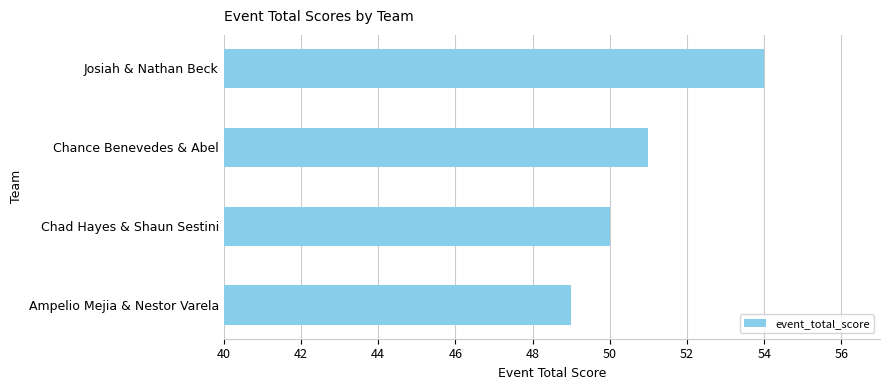

Which label corresponds to the smallest value in the chart?

Ampelio Mejia & Nestor Varela